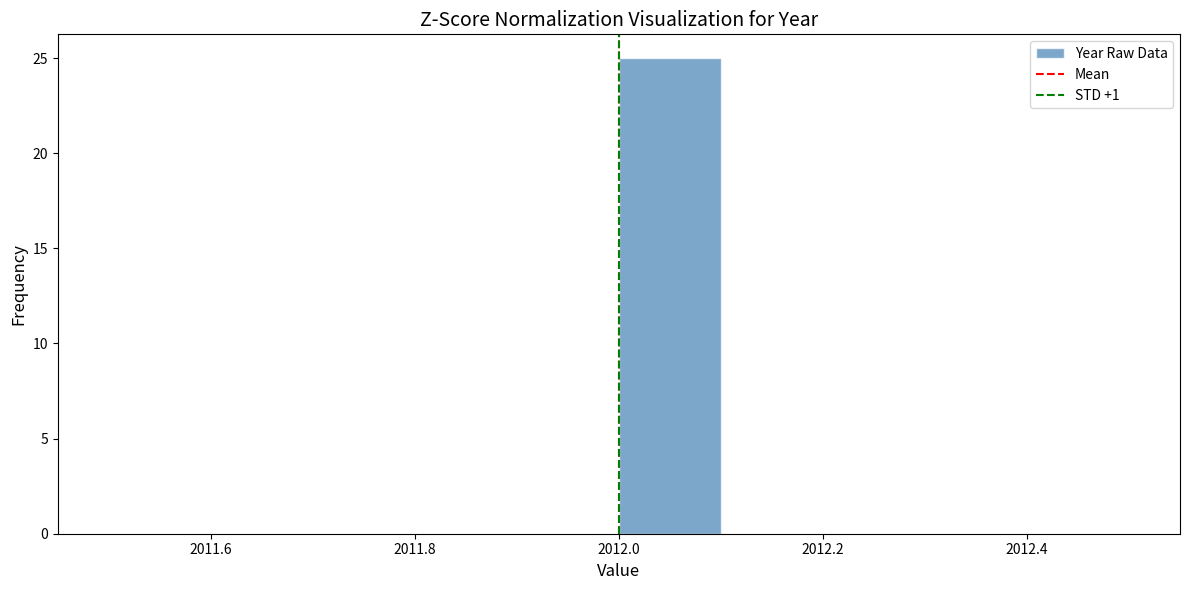

Reading left to right, transcribe this chart: for each bar, give the range it covers on the x-axis and its height. The values are not printed on the chart, so give them approximately, as read against the axis.

2011.5 to 2011.6: 0
2011.6 to 2011.7: 0
2011.7 to 2011.8: 0
2011.8 to 2011.9: 0
2011.9 to 2012.0: 0
2012.0 to 2012.1: 25
2012.1 to 2012.2: 0
2012.2 to 2012.3: 0
2012.3 to 2012.4: 0
2012.4 to 2012.5: 0